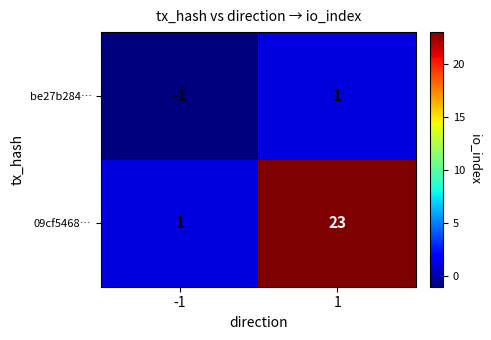

Which series changed the most between -1 and 1?

09cf5468…